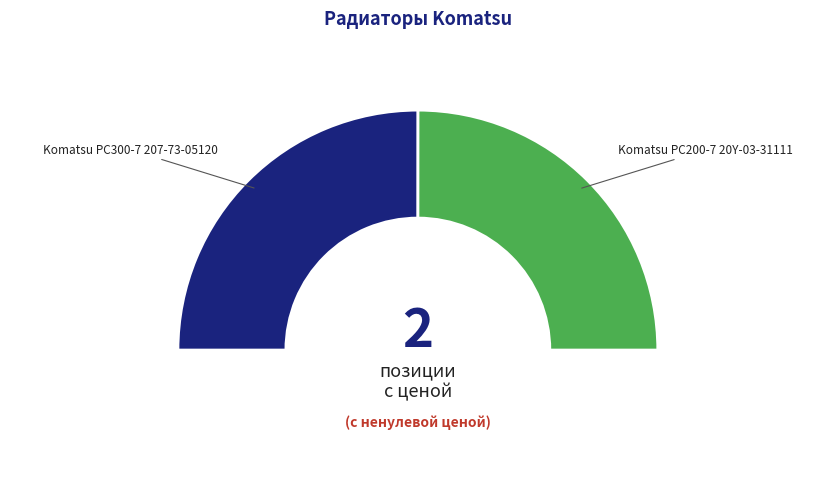

To the nearest percent, what is the combined percentage of Радиатор Komatsu PC200-7 20Y-03-31111 and Радиатор Komatsu PC300-7 207-73-05120?

100%